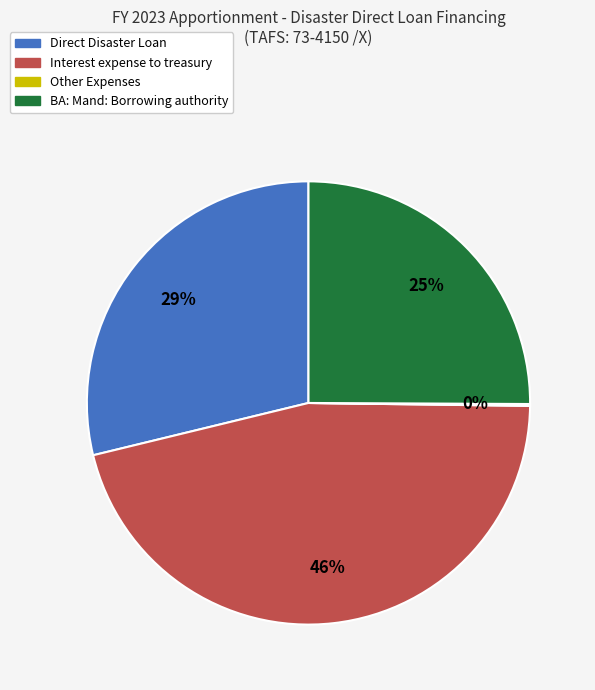

To the nearest percent, what percentage of the pie is Interest expense to treasury?

46%